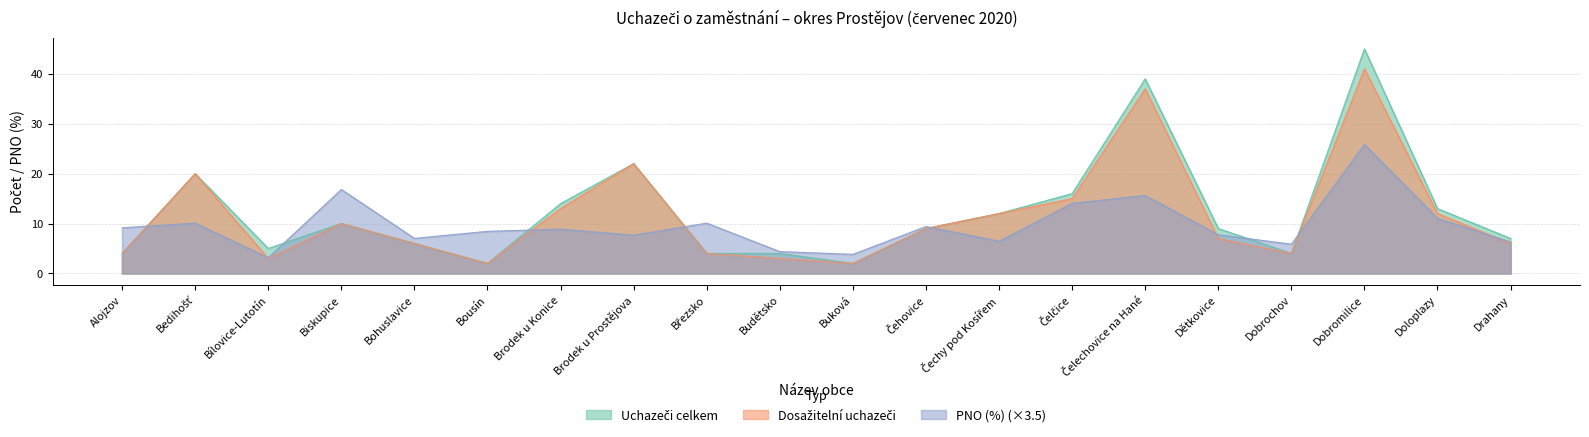

True or false: Uchazeči celkem has more than 2 points higher than both neighbors.

True